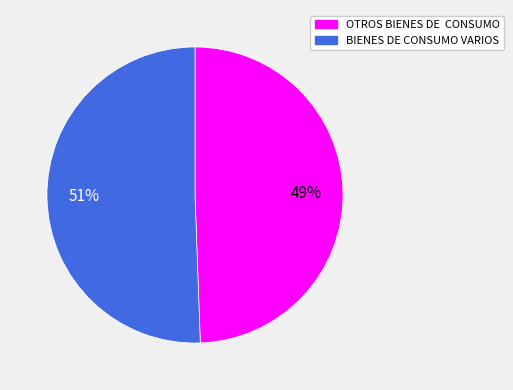

How many slices are in this pie chart?

2